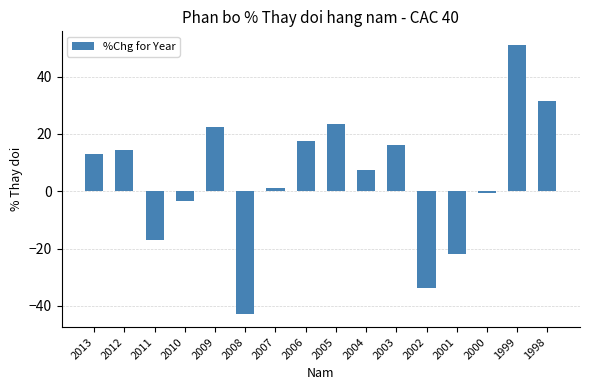

Rank the categories by value from lowest to highest.

2008, 2002, 2001, 2011, 2010, 2000, 2007, 2004, 2013, 2012, 2003, 2006, 2009, 2005, 1998, 1999